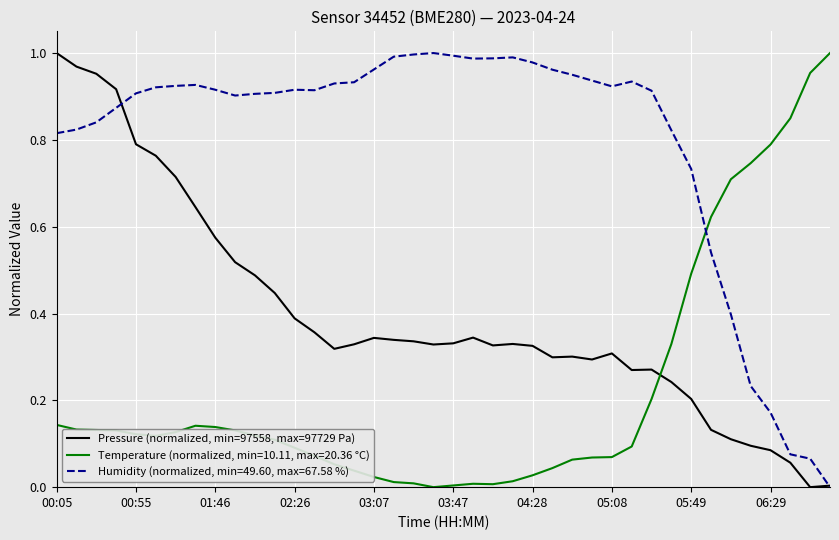

How many lines are shown in the chart?

3